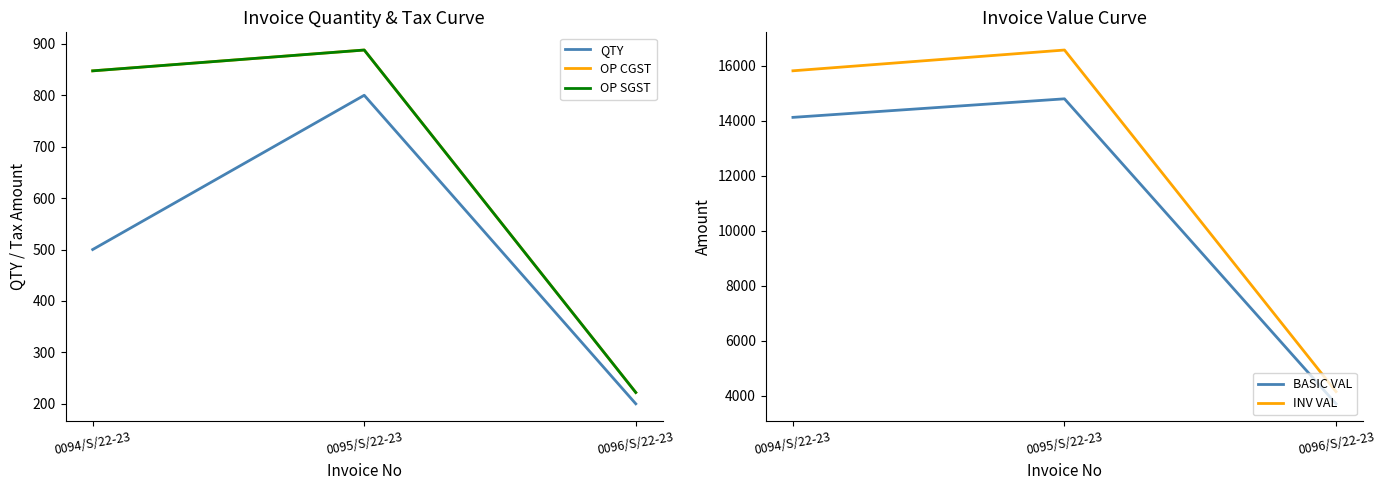

The INV VAL series shows 16576.0 at 0095/S/22-23. True or false?

True